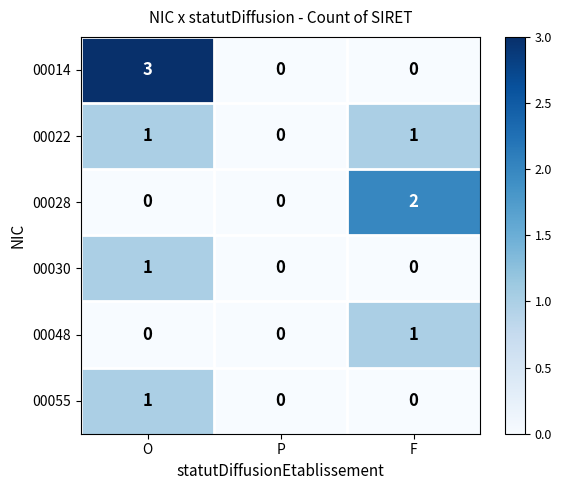

Is it true that 00055 equals 1 at O?

True